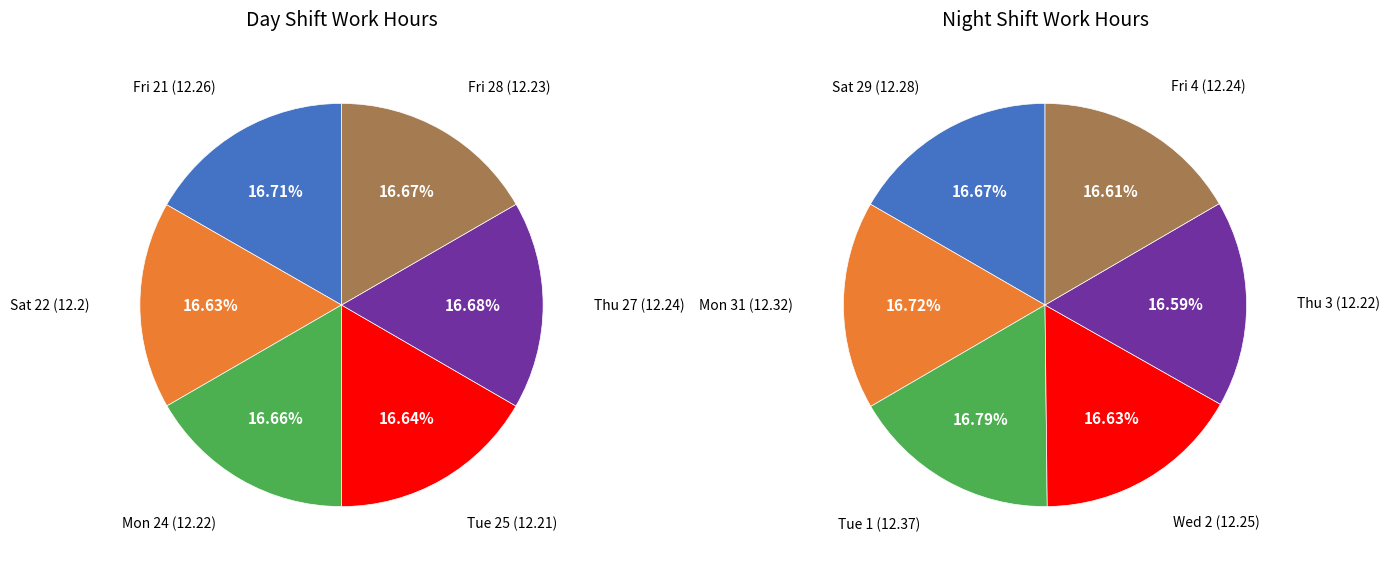

Is it true that Fri 4 is 1% of the pie?

False